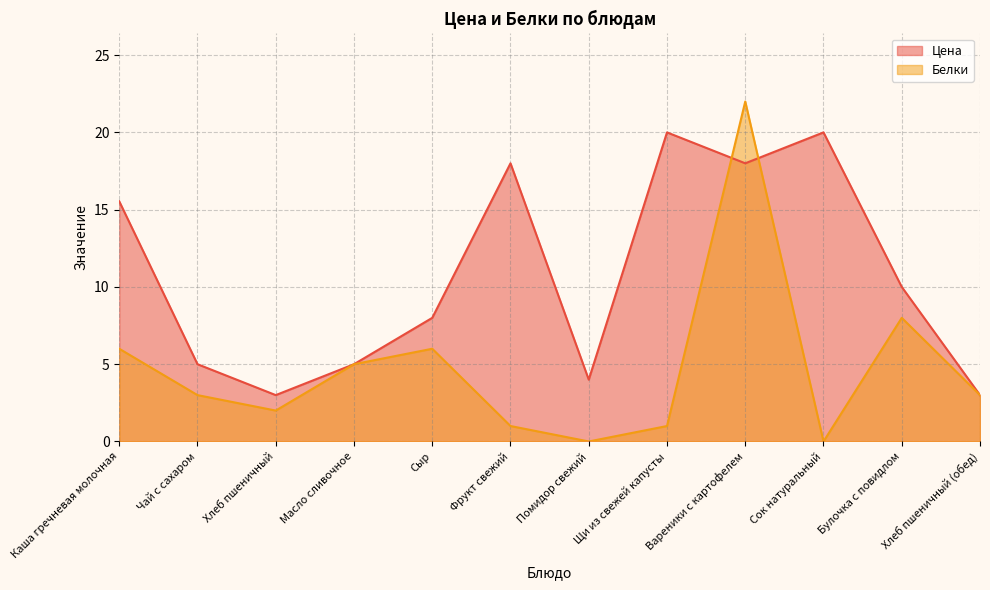

List the labels in order of Цена value, largest first.

Щи из свежей капусты, Сок натуральный, Фрукт свежий, Вареники с картофелем, Каша гречневая молочная, Булочка с повидлом, Сыр, Чай с сахаром, Масло сливочное, Помидор свежий, Хлеб пшеничный, Хлеб пшеничный (обед)